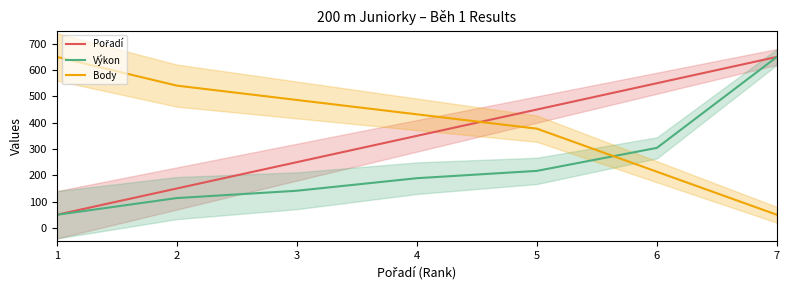

At which category does the chart reach its peak across all series?

1